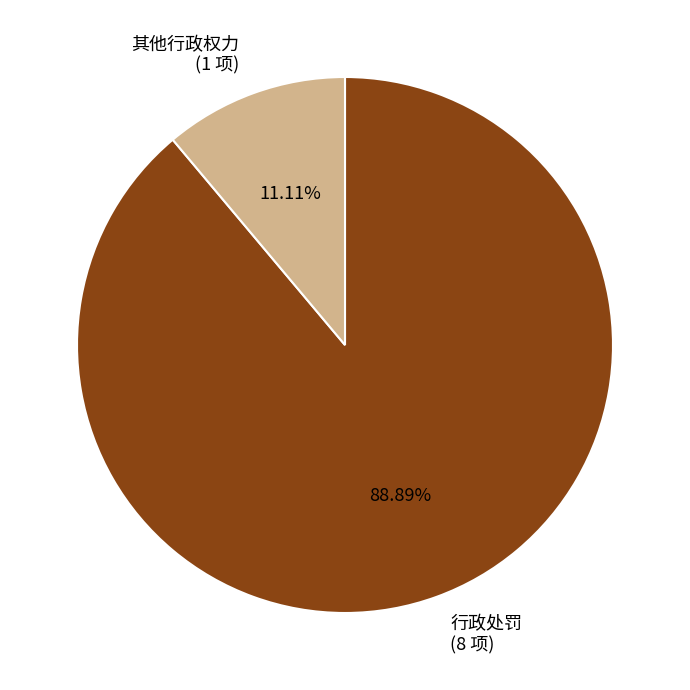

What percentage is the 行政处罚 slice, to the nearest percent?

89%